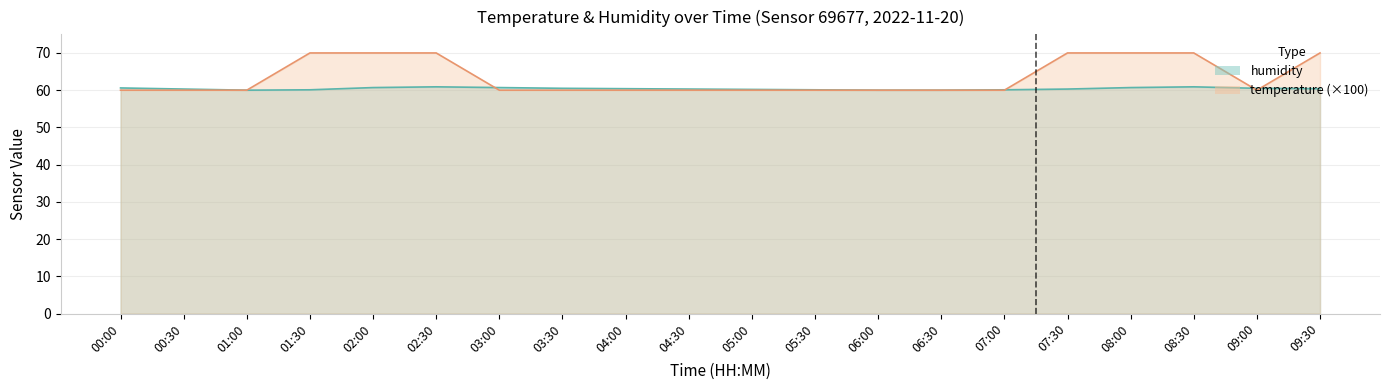

Rank the series by their average value, from highest to lowest.

temperature, humidity